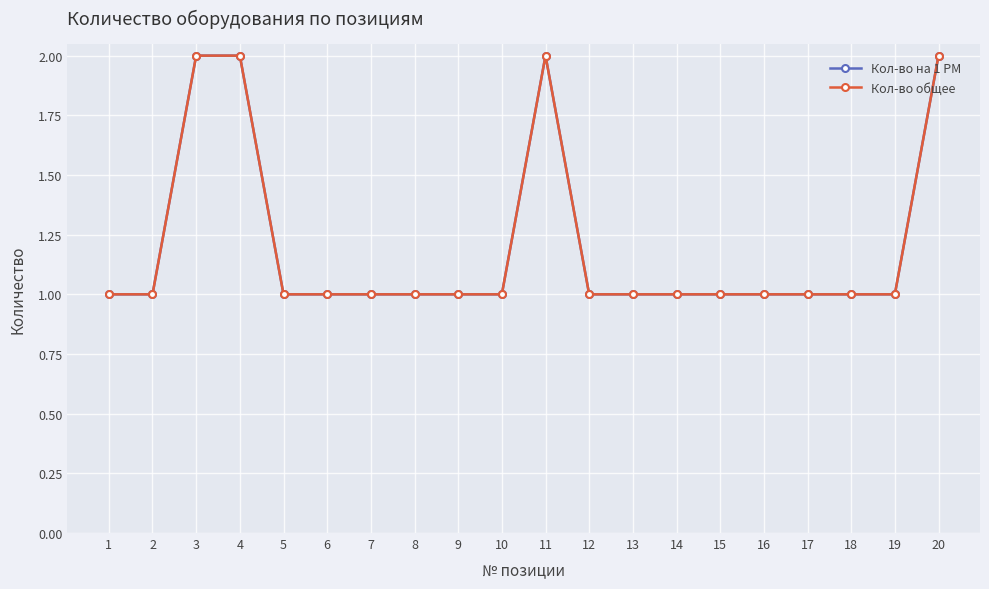

Does the chart display data point markers on the line(s)?

Yes